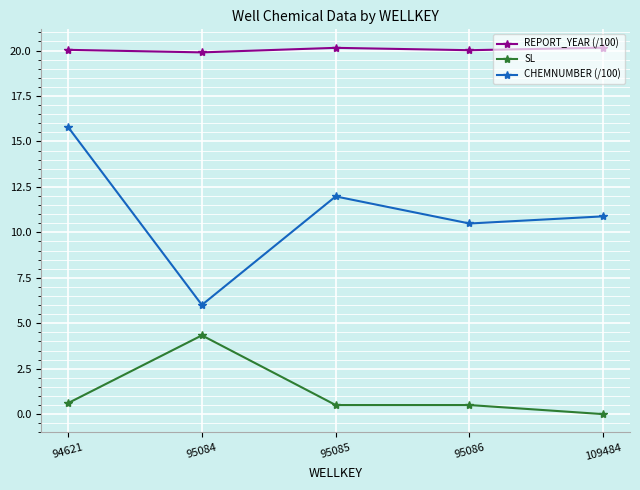

What is the value of the REPORT_YEAR (/100) point at the 5th from the left?

20.2